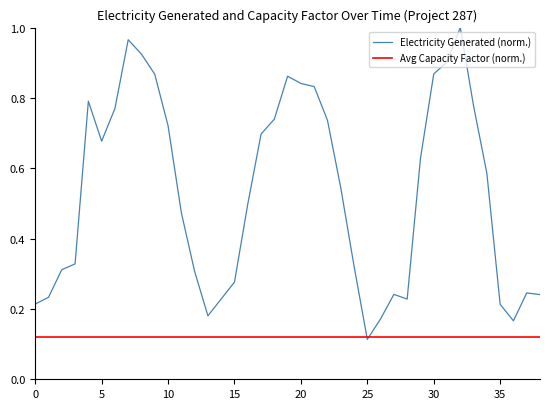

True or false: the data shows 0.3 at 2018-11.

False